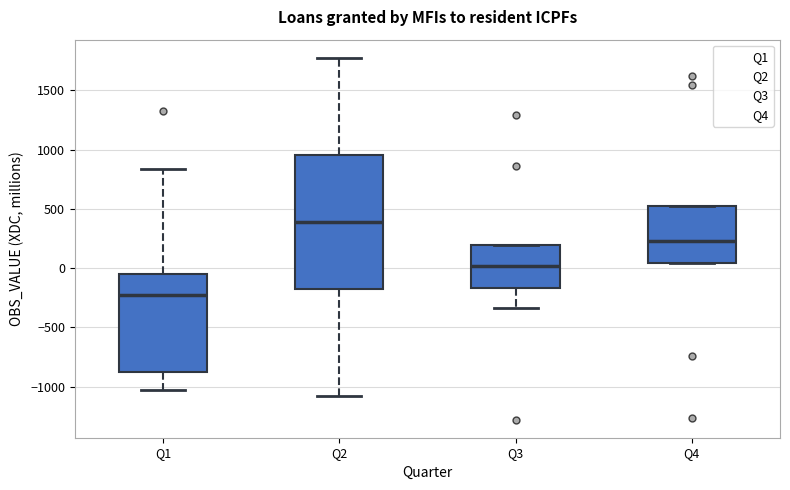

Reading left to right, transcribe this box plot: for each box, give where its median line is, the range the box spans, and where its two whiskers end, as read against the y-axis. The values are not printed on the chart, so give them approximately, as read against the axis.

Q1: median -250, box -900 to -50, whiskers -1050 to 850
Q2: median 400, box -200 to 950, whiskers -1100 to 1800
Q3: median 0, box -150 to 200, whiskers -350 to 200
Q4: median 250, box 50 to 500, whiskers 50 to 550